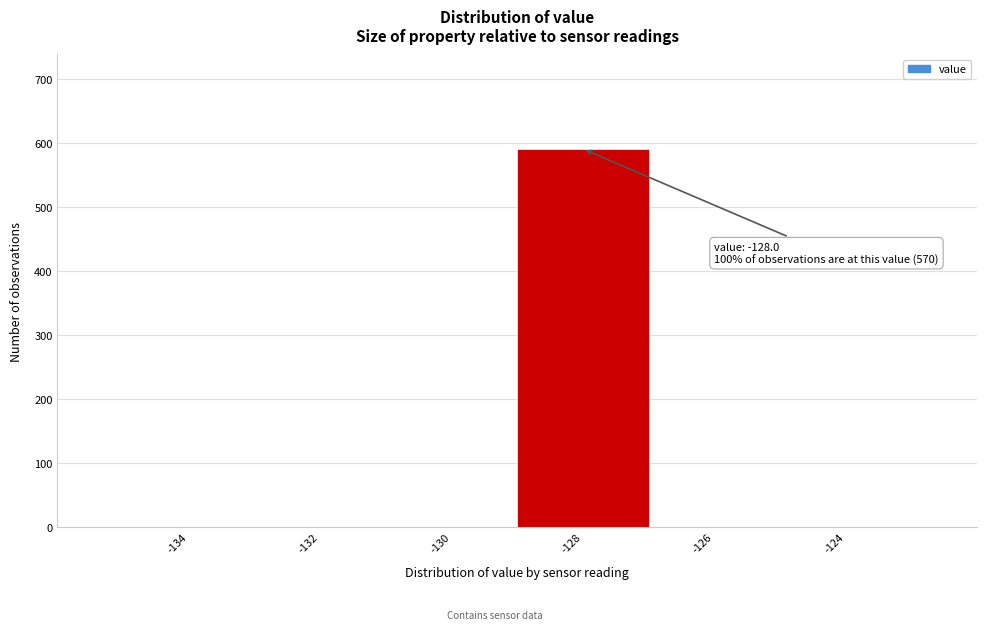

Reading left to right, what are all the values shown in this chart?

-134=0	-132=0	-130=0	-128=590	-126=0	-124=0